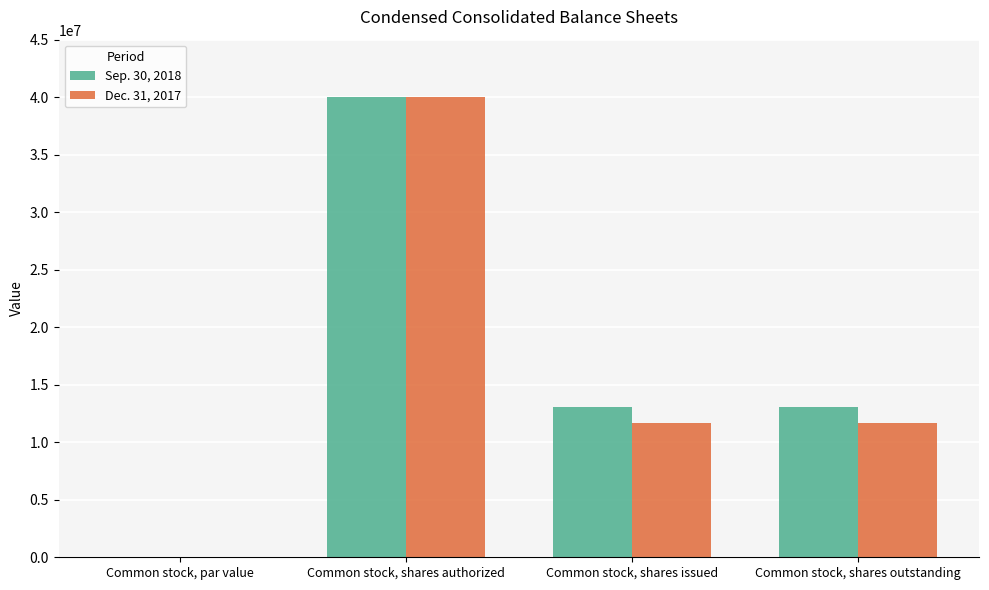

The Dec. 31, 2017 series shows 11632000.0 at Common stock, shares outstanding. True or false?

True